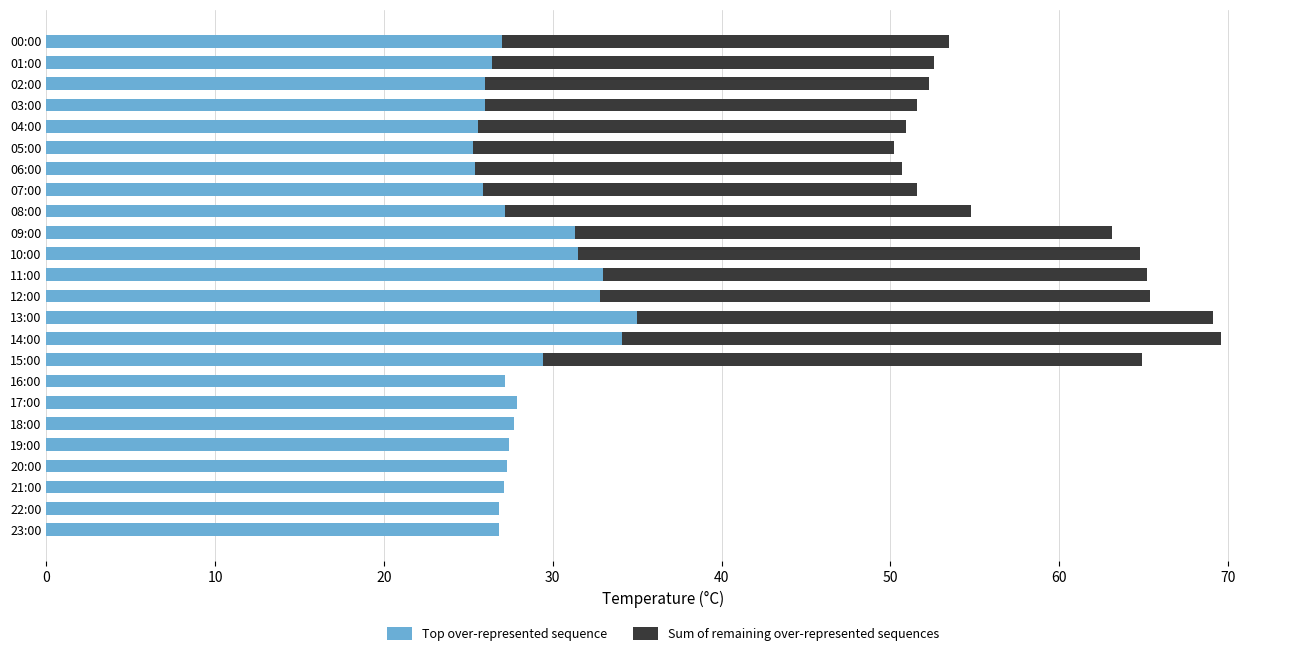

Is it true that Top over-represented sequence equals 7.8 at 20:00?

False